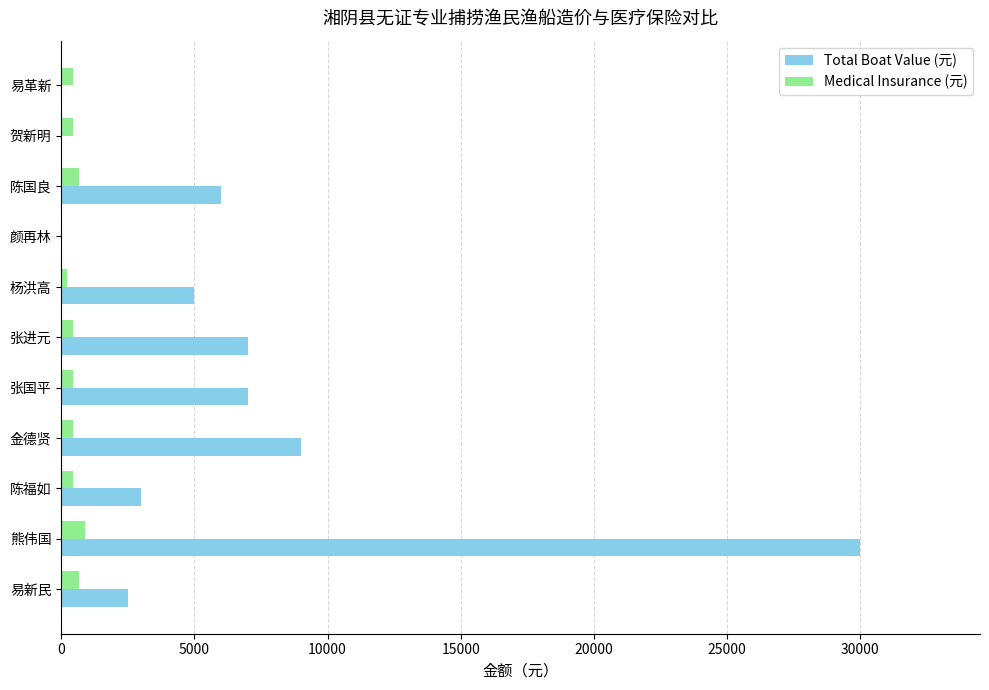

What is the highest value of the Total Boat Value (元) series?

30000